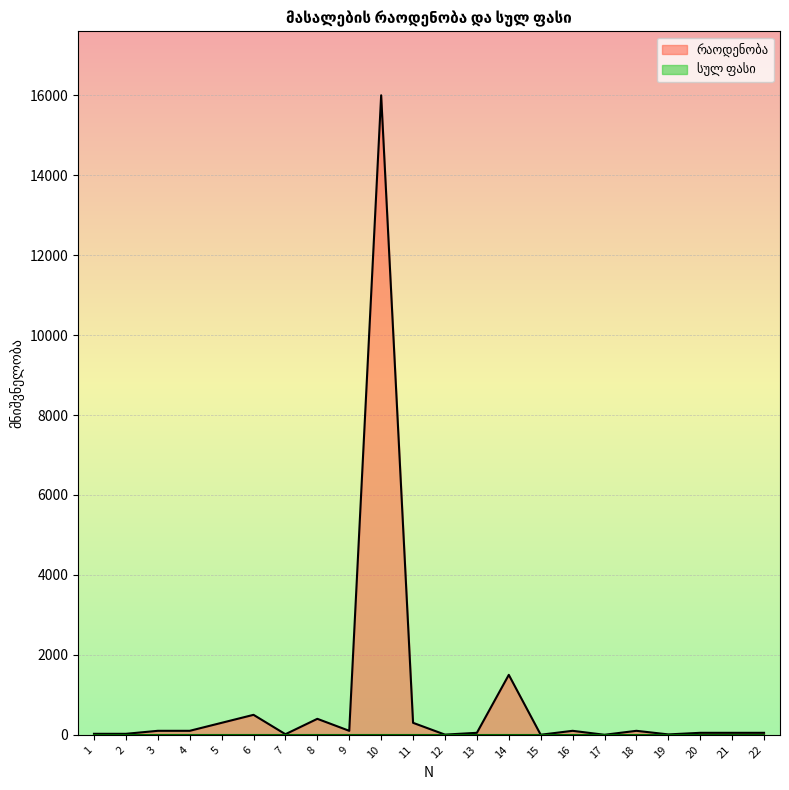

What is the change in value from 14 to 22?

-1450